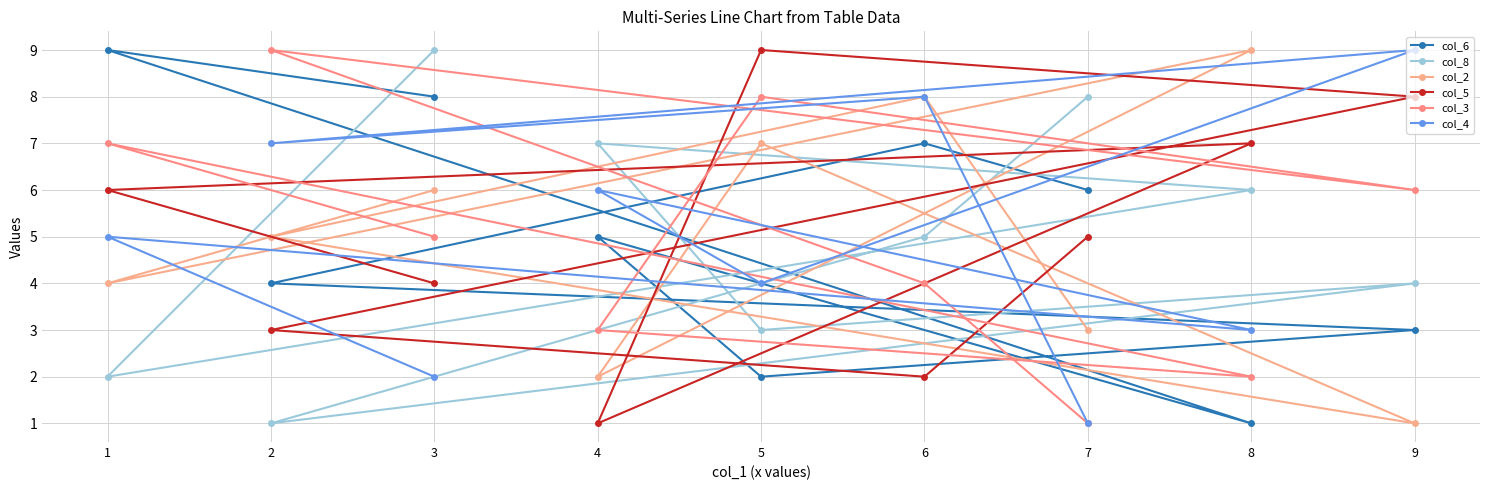

True or false: col_5 has more than 0 points higher than both neighbors.

True